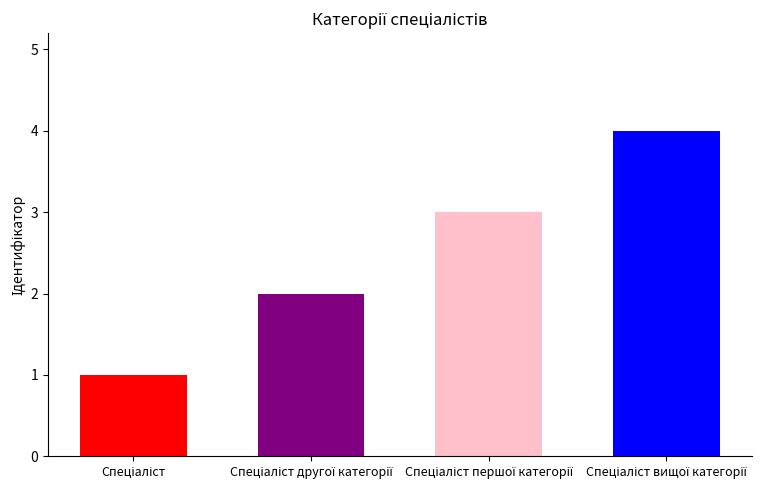

How many data points are above 3?

1